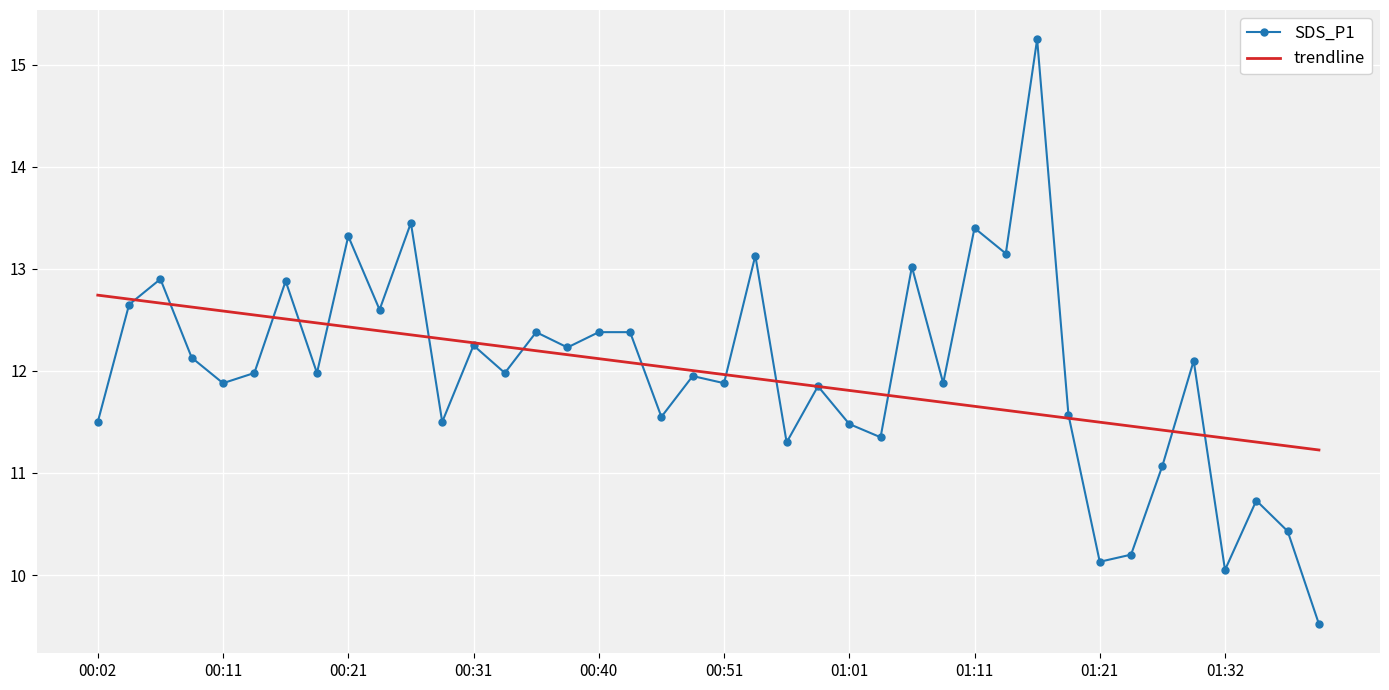

True or false: SDS_P1 and trendline cross at least once.

True